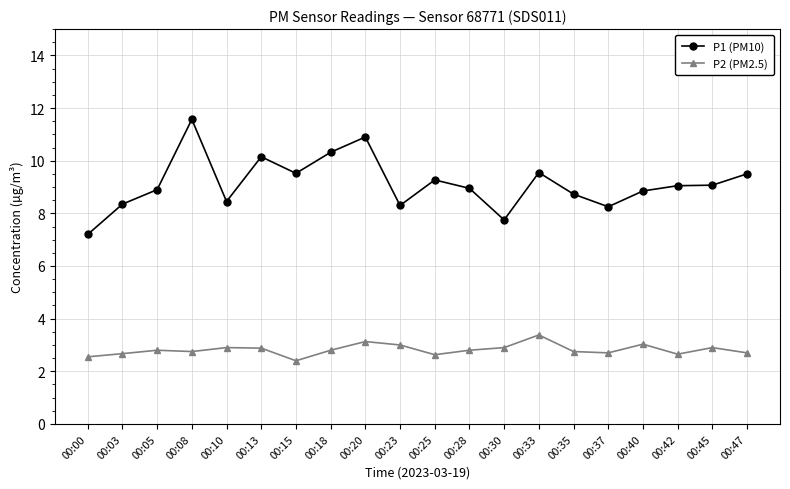

Rank the series by their average value, from lowest to highest.

P2 (PM2.5), P1 (PM10)